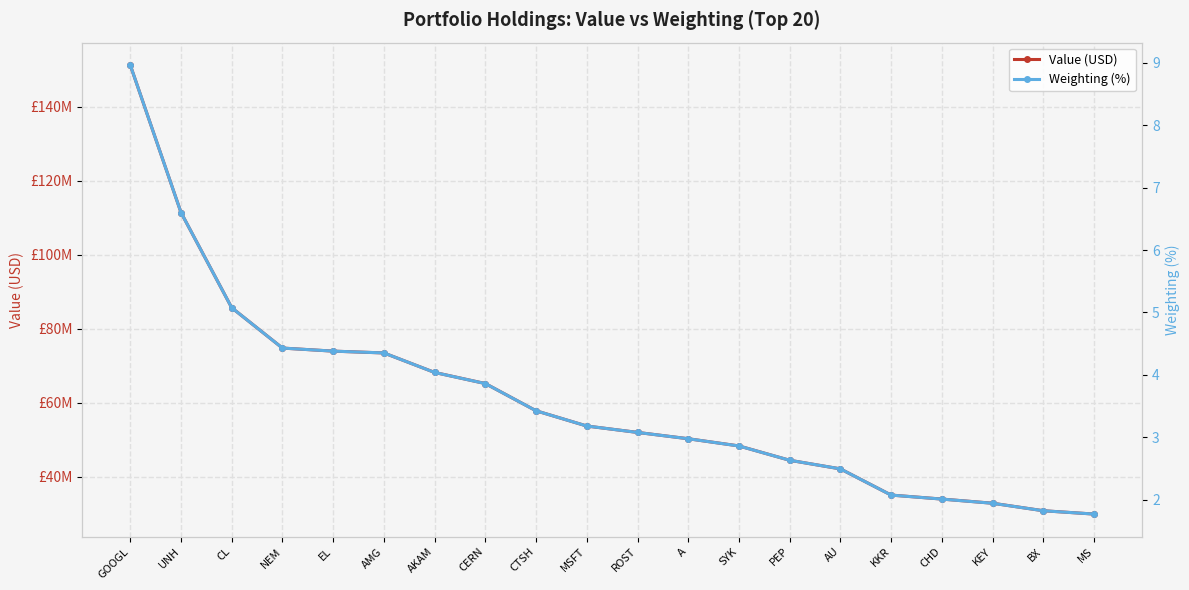

What is the sum of all Weighting (%) values?

72.0